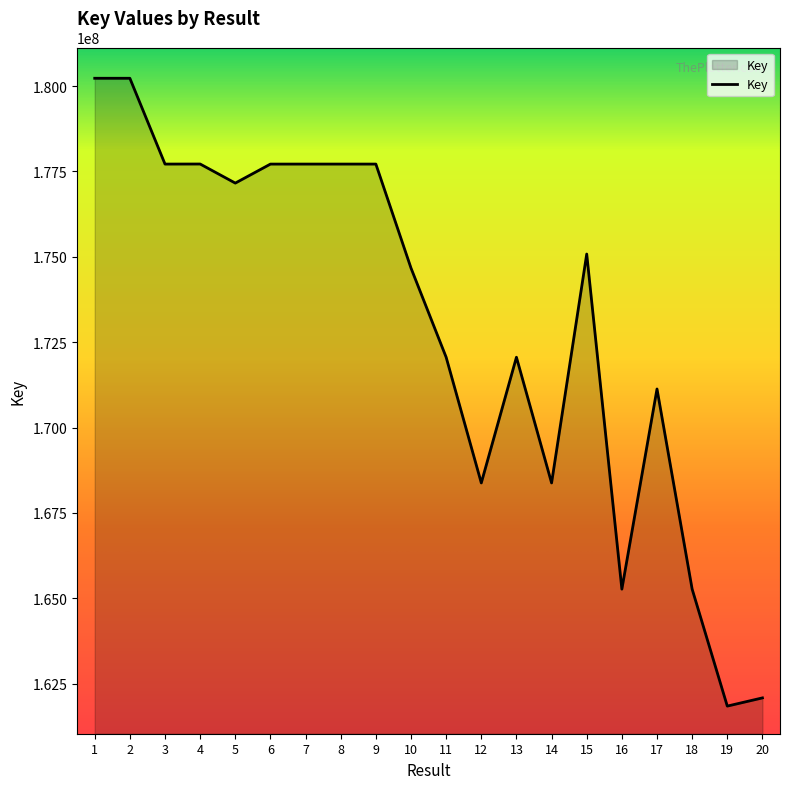

Which has a higher value, 6 or 18?

6